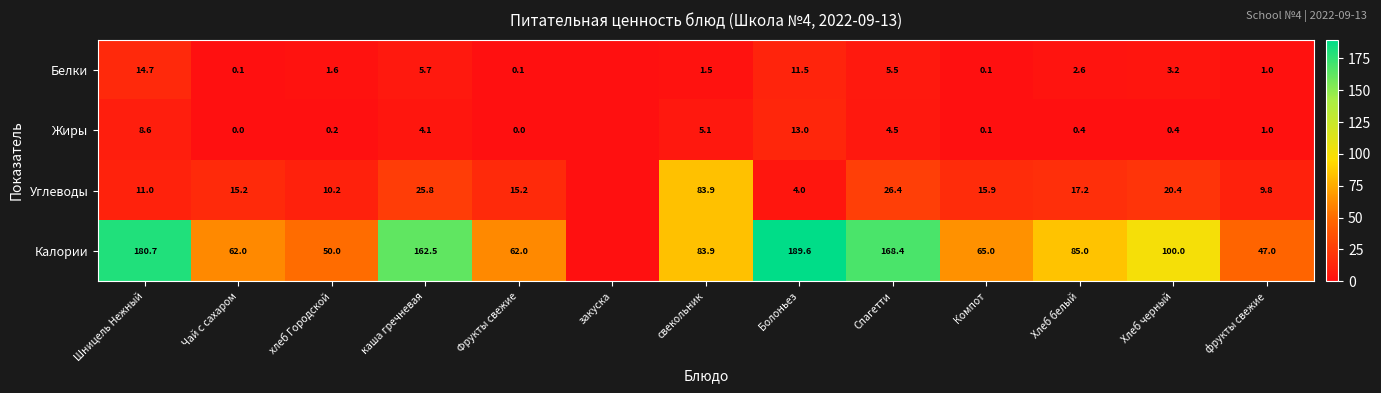

The value of Белки at Хлеб белый is 2.6. True or false?

True